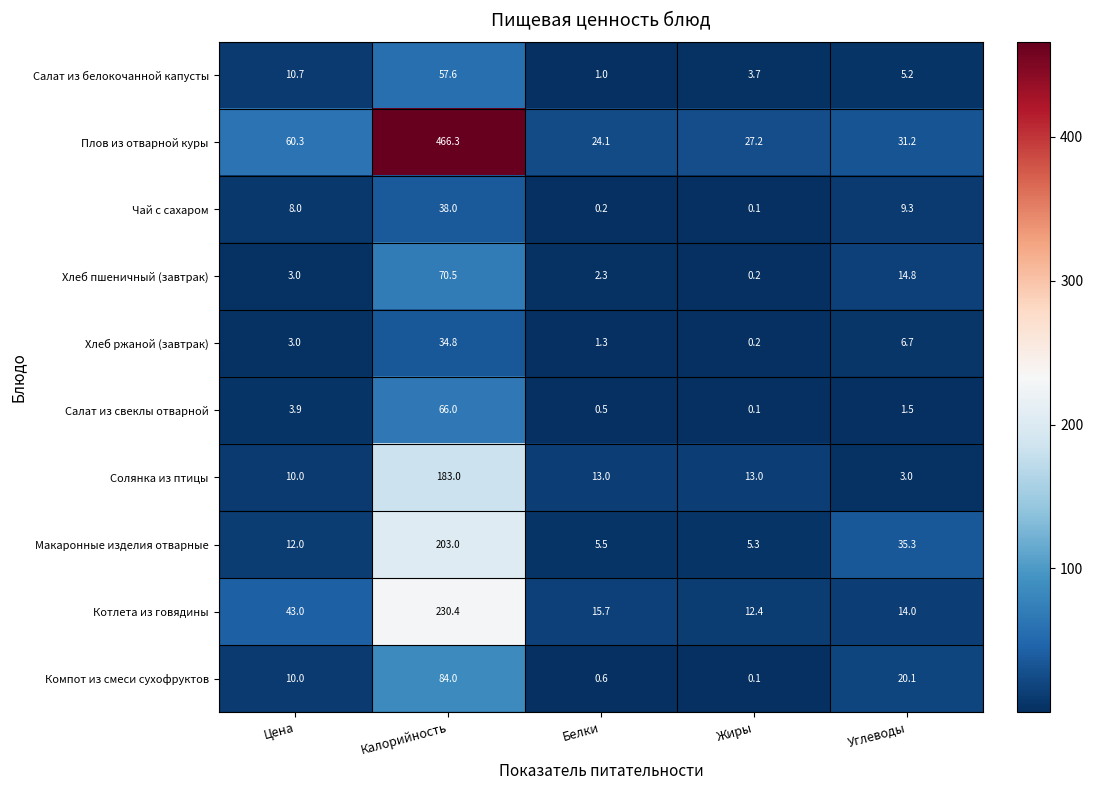

Is it true that Котлета из говядины equals 25.3 at Белки?

False